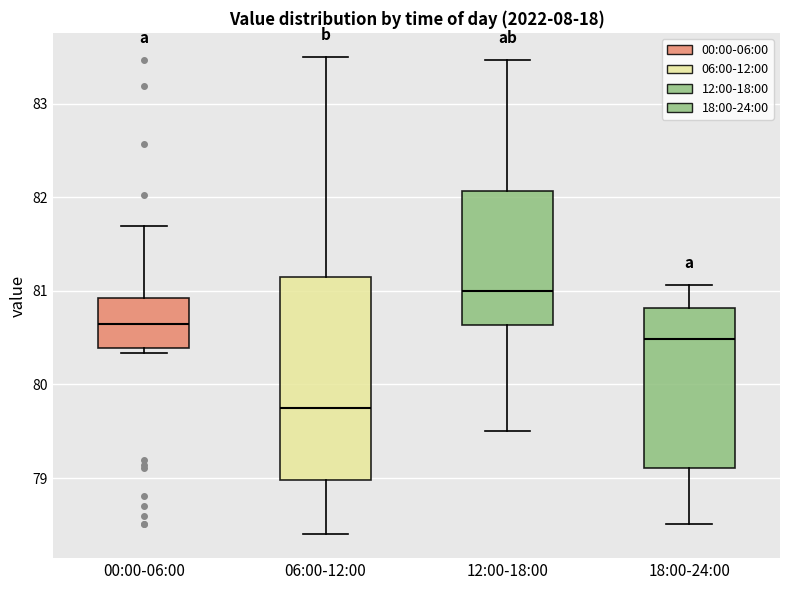

Which box is the tallest, from its lower edge to its upper edge?

06:00-12:00